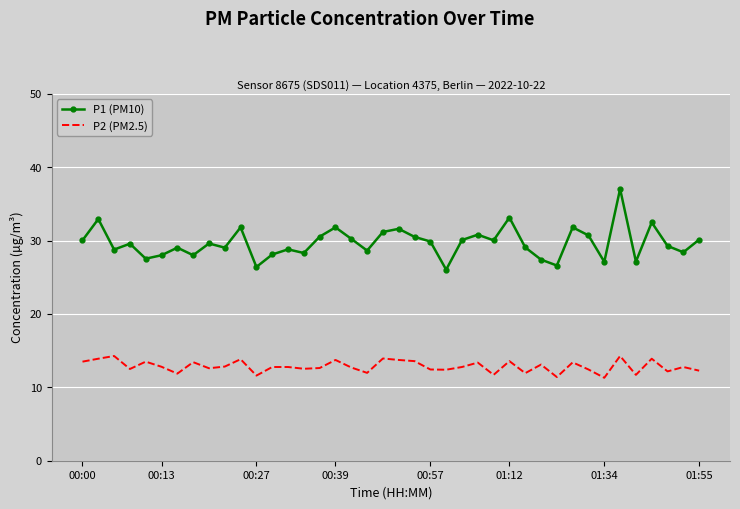

What is the minimum value shown in the chart?

11.3